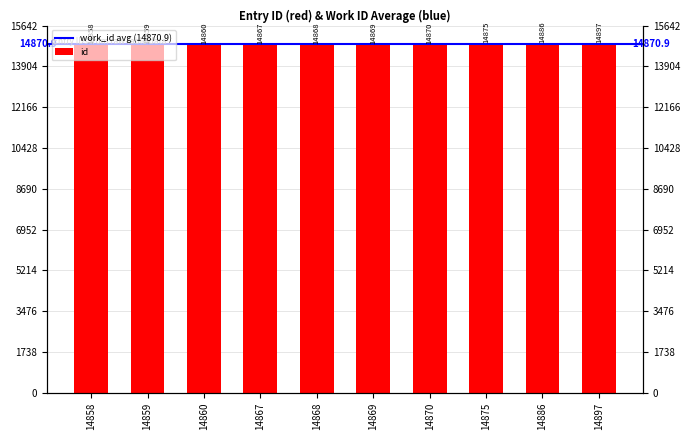

Reading left to right, extract all data points from this chart.

14858	14859	14860	14867	14868	14869	14870	14875	14886	14897